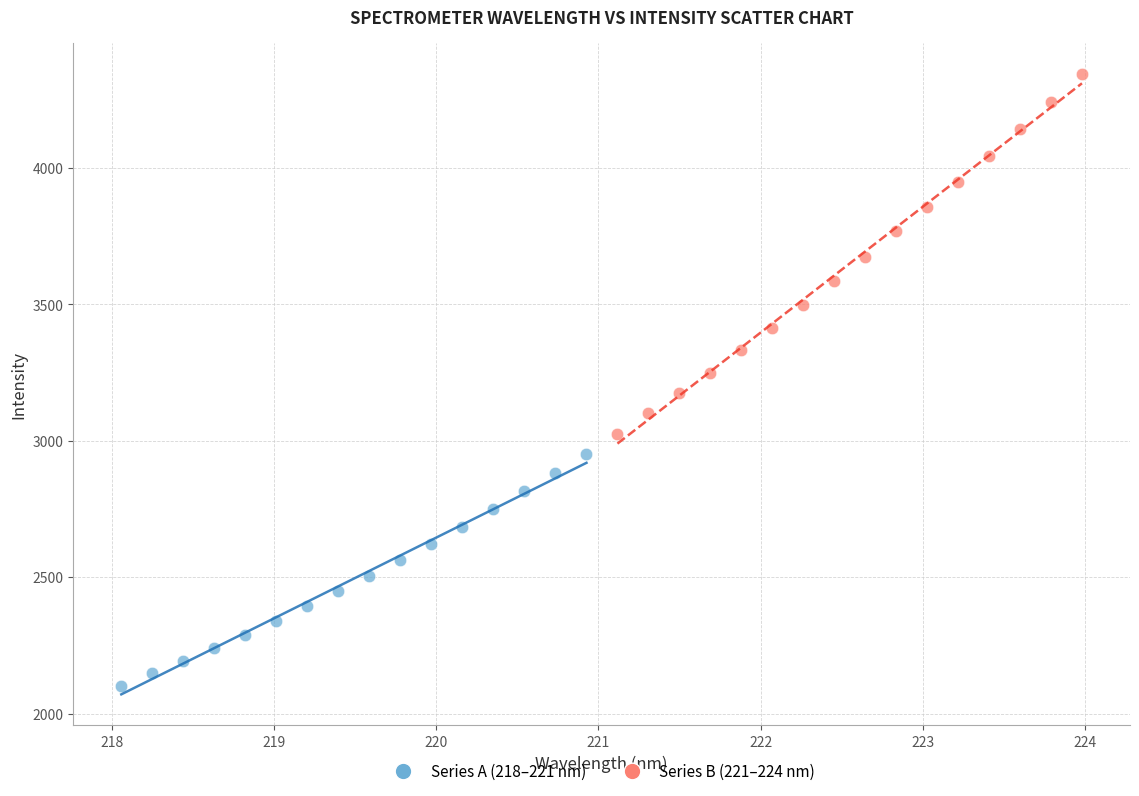

Which series contains the highest Y value?

Series B (221–224 nm)